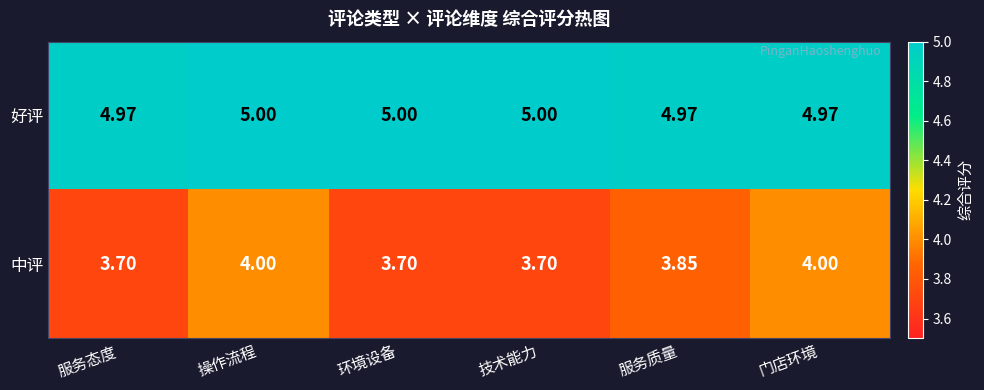

At how many categories does at least one series exceed 4?

6